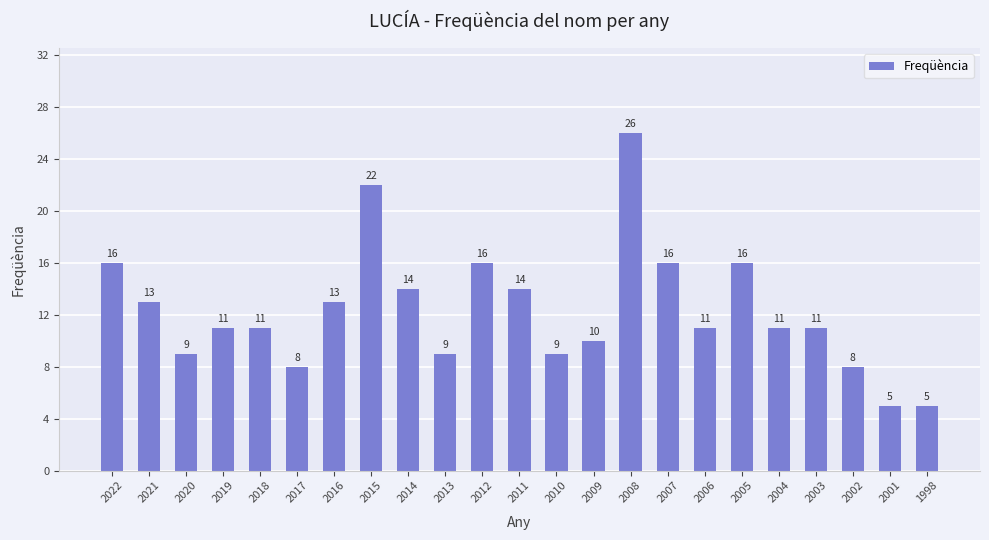

Reading right to left, transcribe all the data shown in this chart.

5	5	8	11	11	16	11	16	26	10	9	14	16	9	14	22	13	8	11	11	9	13	16